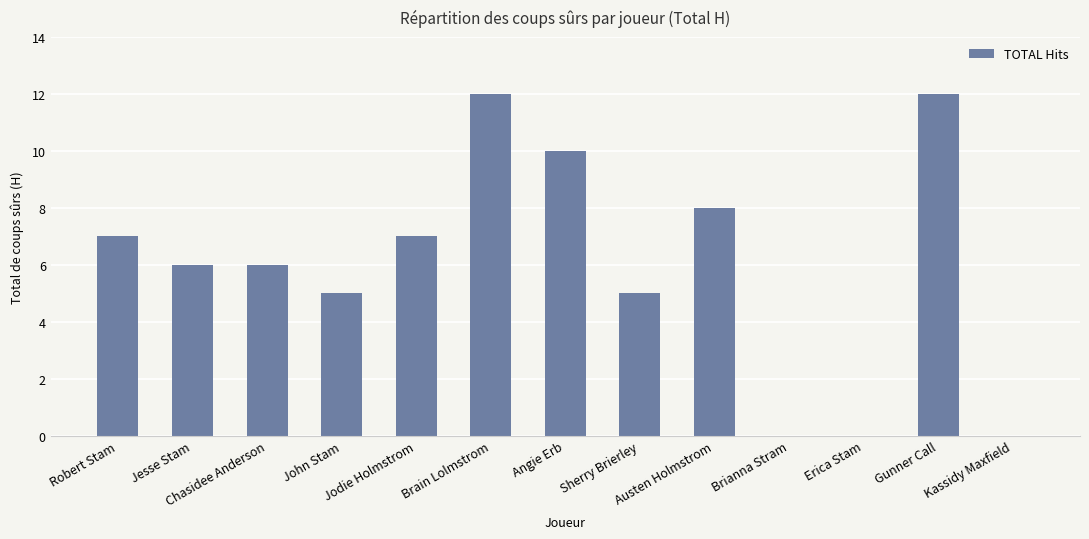

What is the change in value from Jesse Stam to Gunner Call?

+6